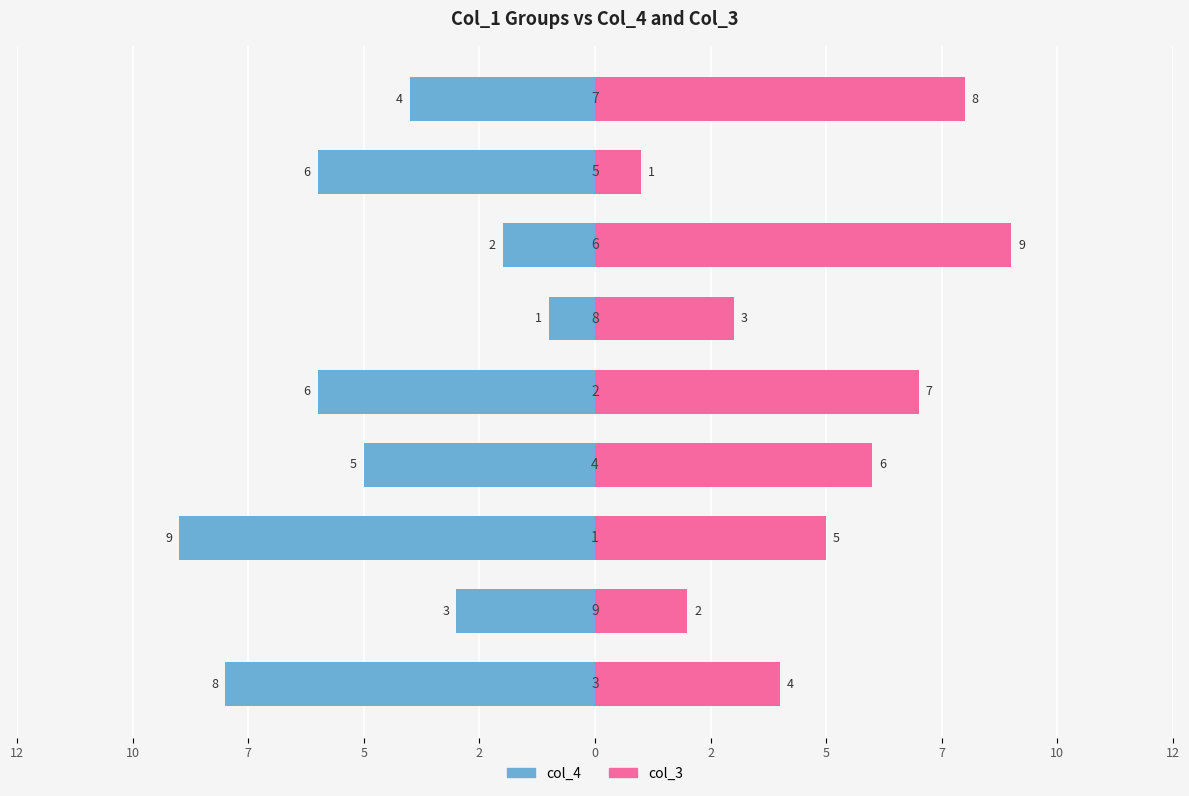

Which series has the largest range (max minus min)?

col_4